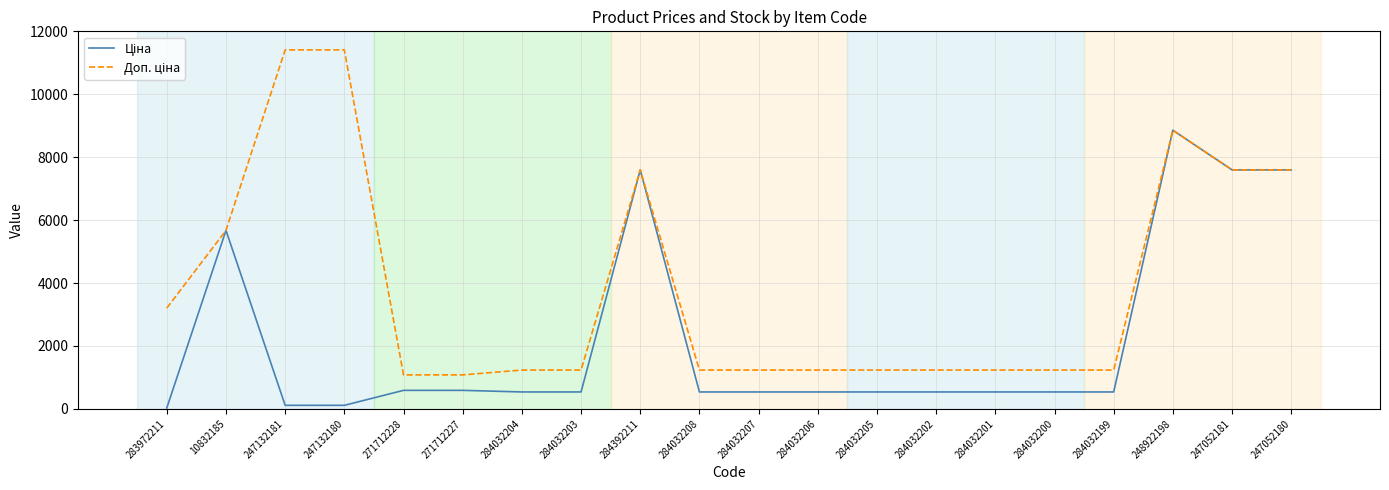

What is the difference between the highest and lowest values at 284032201?

696.4